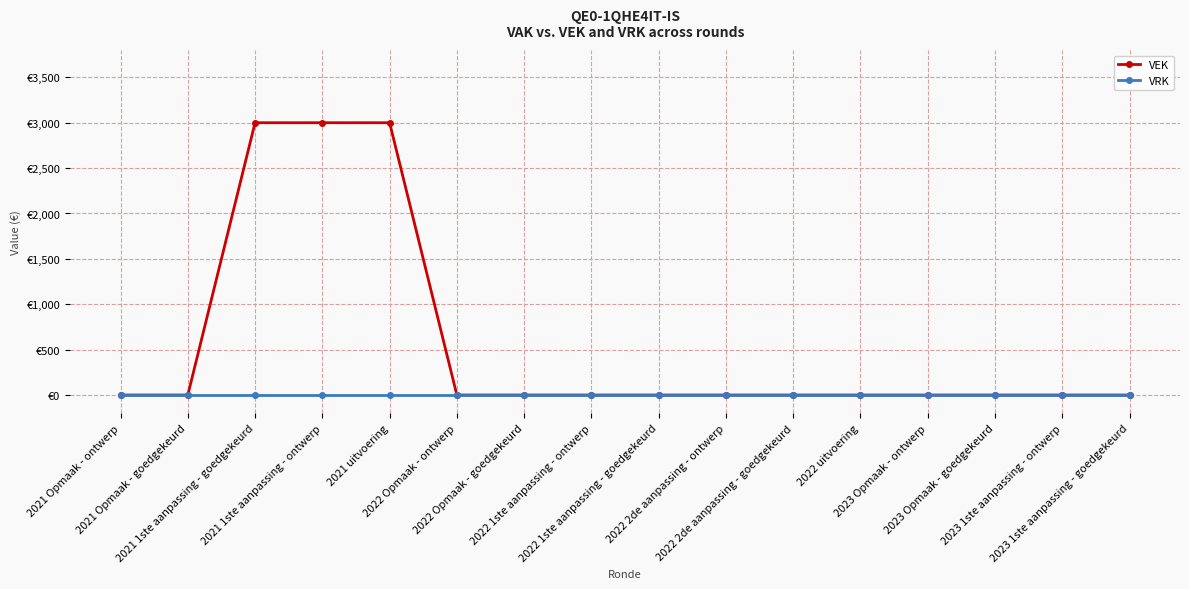

True or false: VRK and VEK intersect in this chart.

False